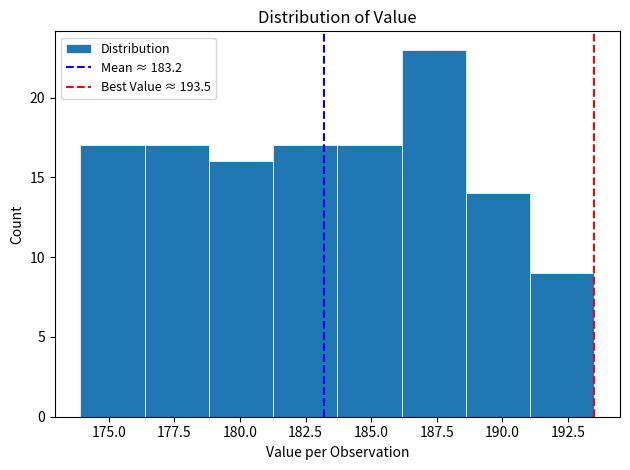

Reading left to right, transcribe this chart: for each bar, give the range it covers on the x-axis and its height. Neither the bar edges nor the heights are printed on the chart, so give them approximately, as read against the axes.

174.0 to 176.5: 17
176.5 to 179.0: 17
179.0 to 181.5: 16
181.5 to 183.5: 17
183.5 to 186.0: 17
186.0 to 188.5: 23
188.5 to 191.0: 14
191.0 to 193.5: 9